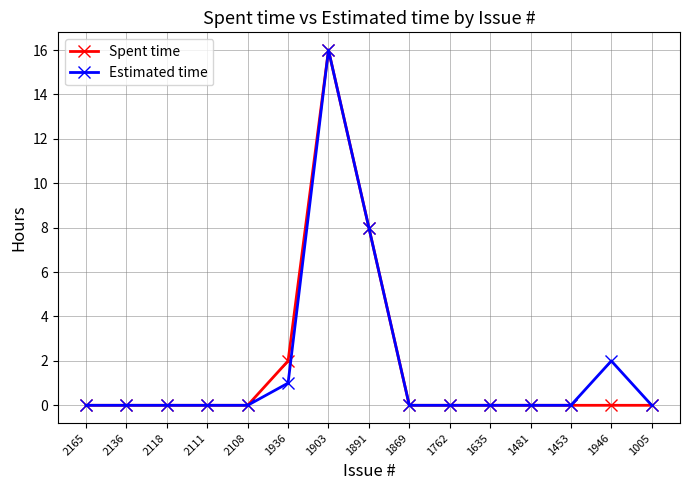

Which category has the highest value across all series?

1903